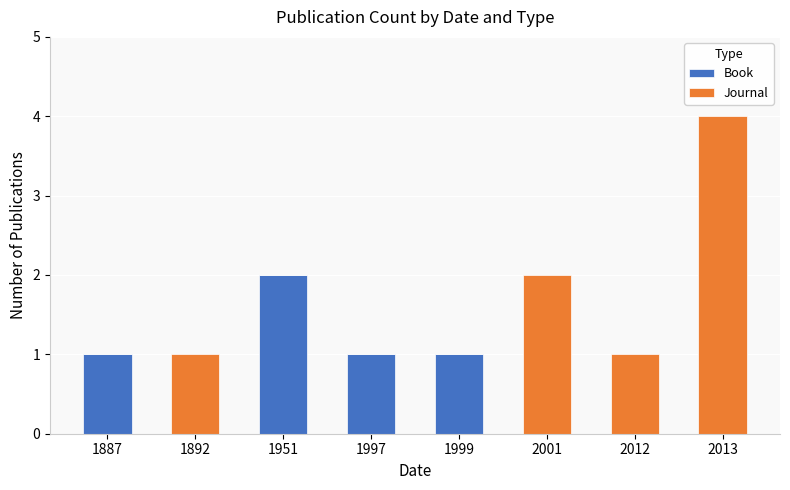

At which category is the sum across all series the highest?

2013